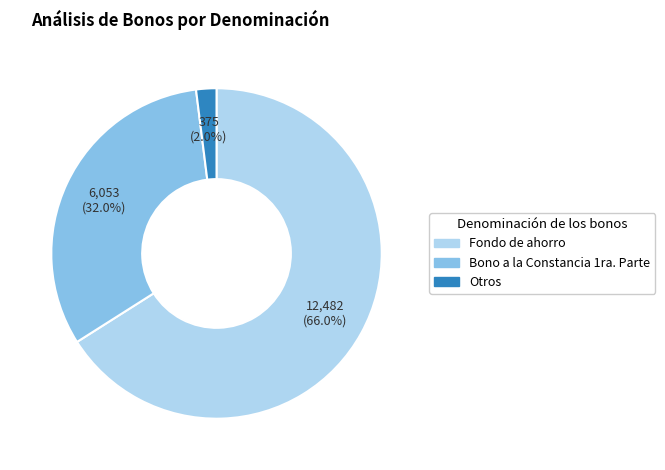

Is there a majority slice in this chart?

Yes